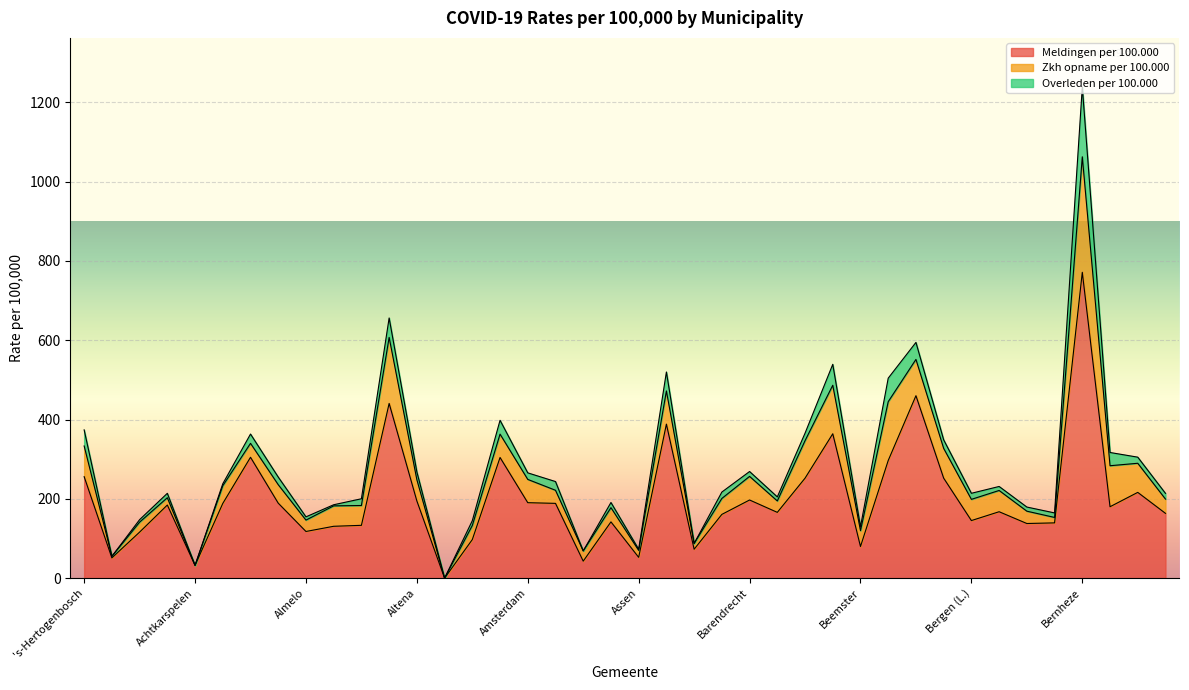

Which series has the largest total across all categories?

Meldingen per 100.000